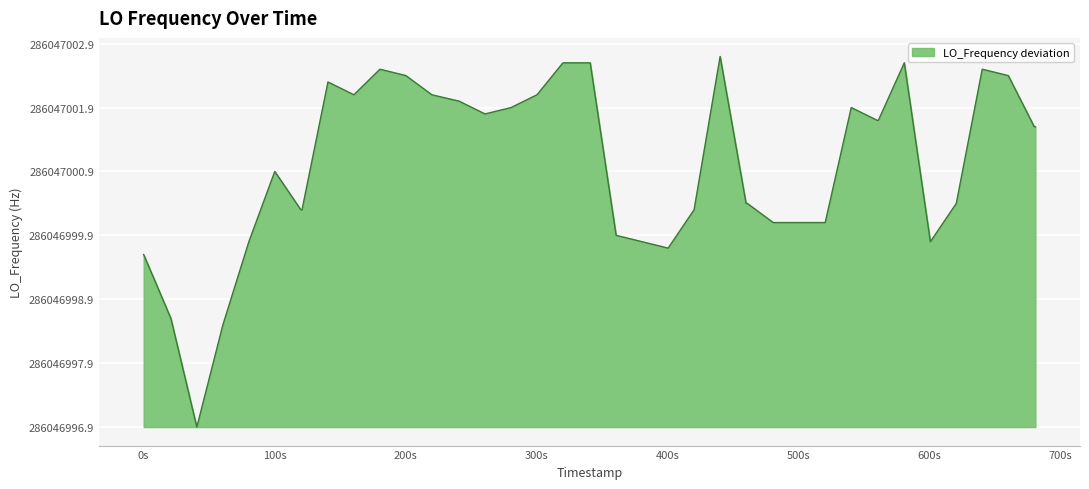

Is this an area chart (filled region under the line)?

Yes